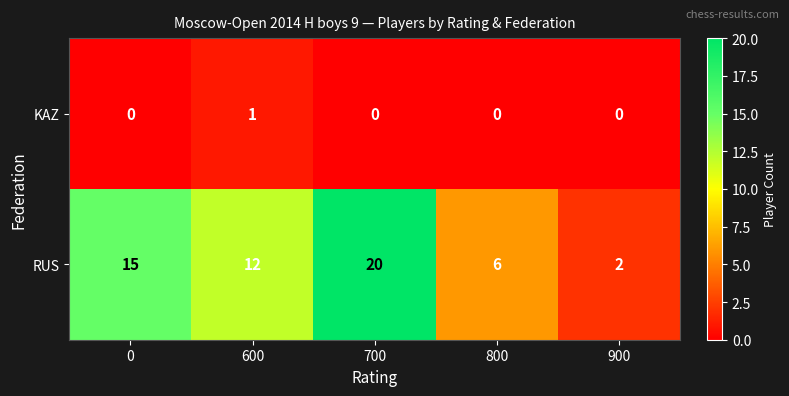

Which series has the widest spread of values?

RUS